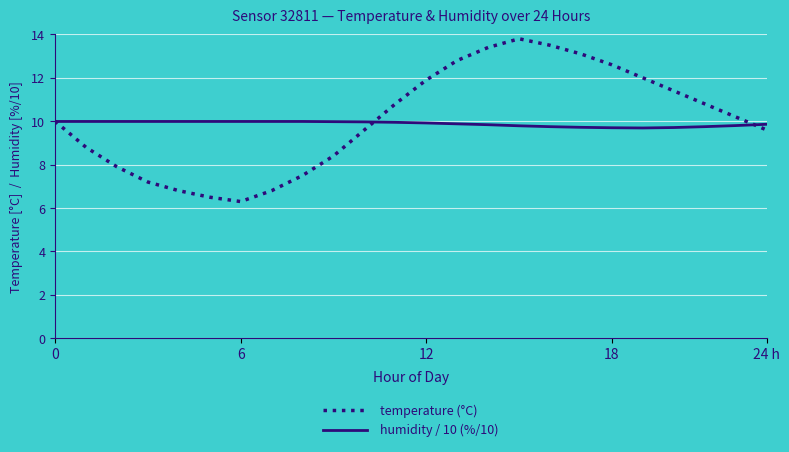

What is the maximum value for temperature (°C)?

13.8